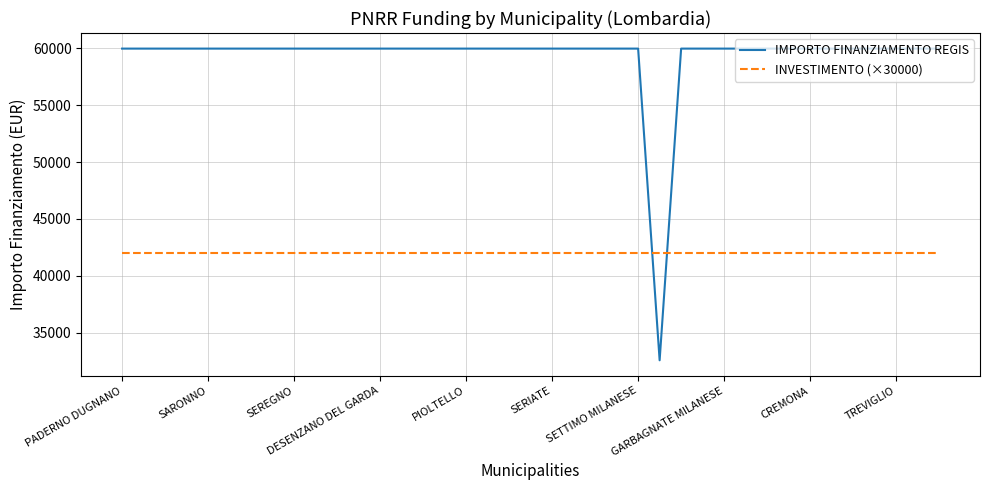

What are all the series names shown in the legend?

IMPORTO FINANZIAMENTO REGIS, INVESTIMENTO (×30000)